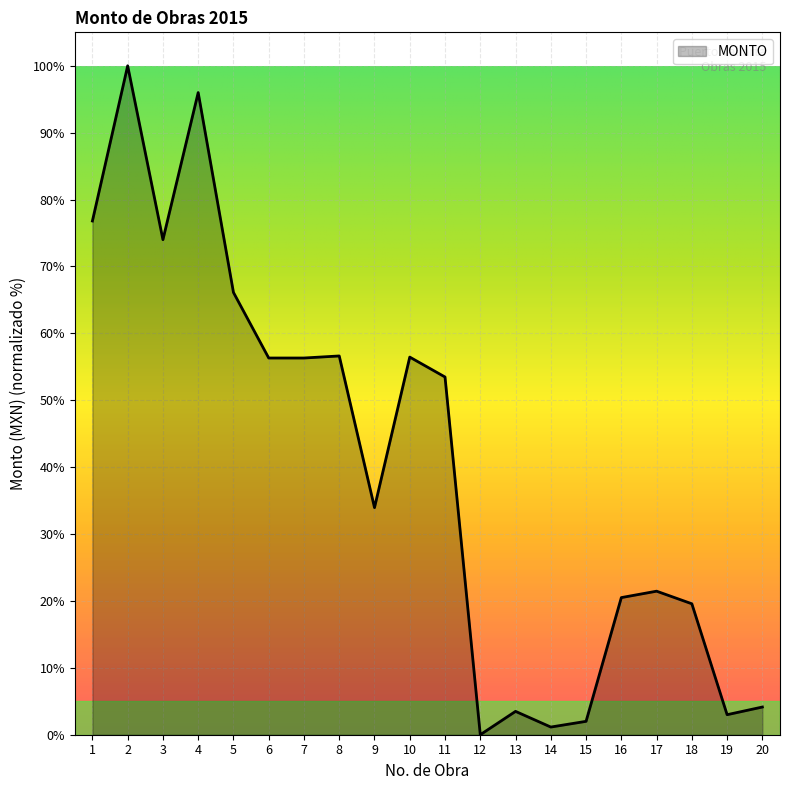

What is the sum of the values at 16 and 8?

77.1